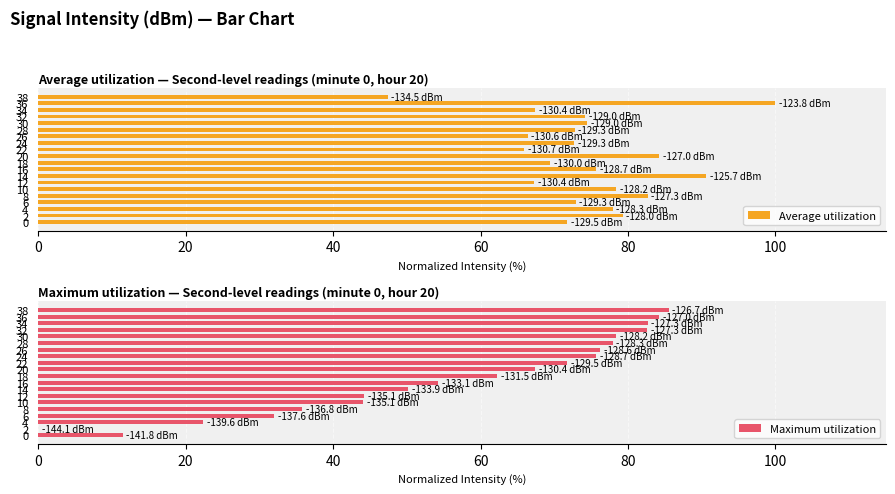

True or false: Maximum utilization has a value of 77.9 at 28.

True